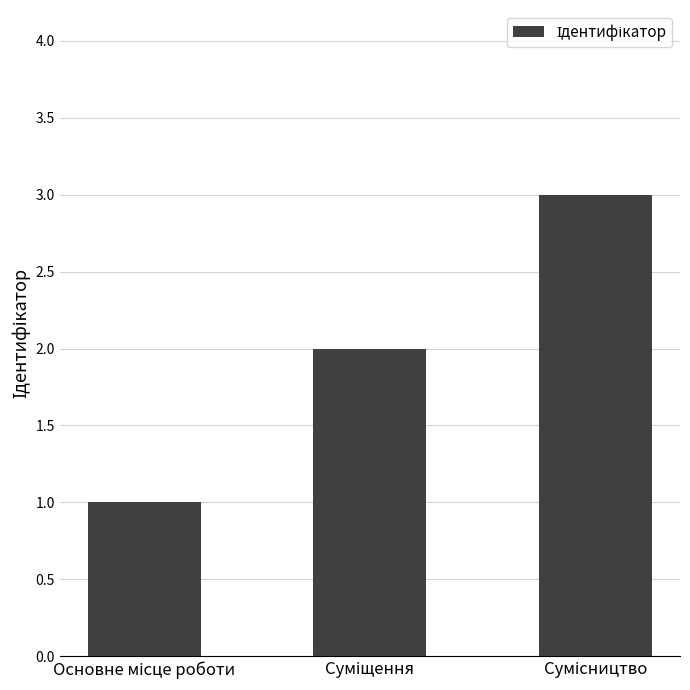

What is the greatest value displayed?

3